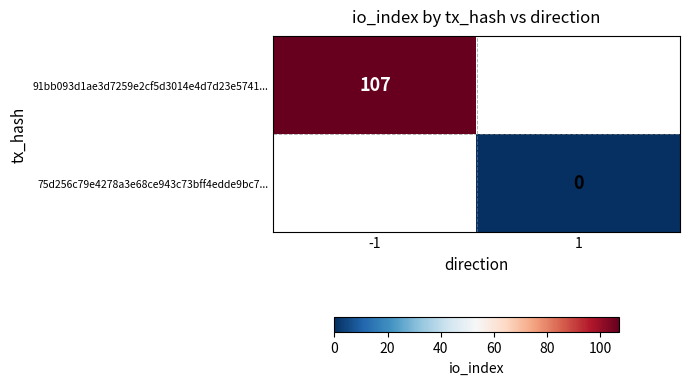

The value of 91bb093d1ae3d7259e2cf5d3014e4d7d23e5741... at -1 is 107. True or false?

True